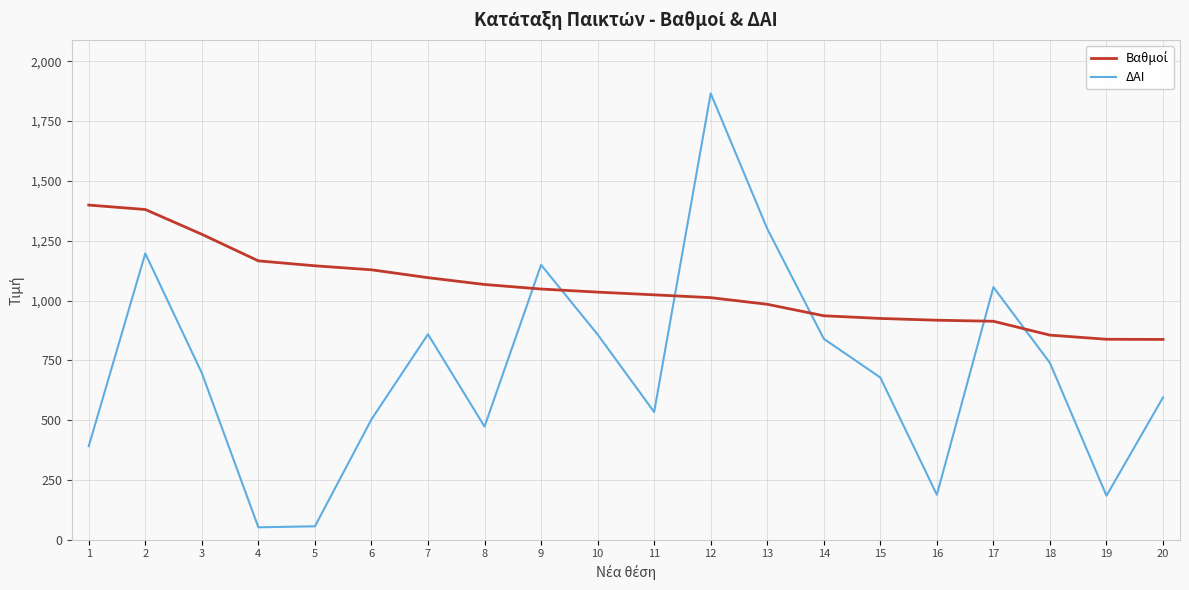

Is it true that ΔΑΙ equals 188.0 at 16?

True